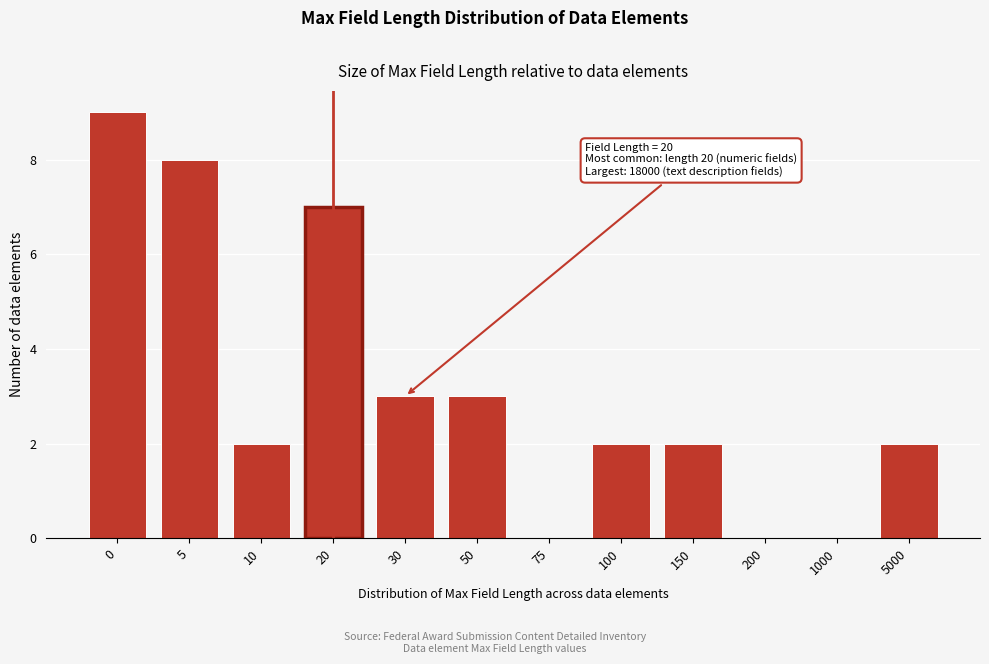

Reading left to right, list all the values displayed in this chart.

0=9	5=8	10=2	20=7	30=3	50=3	75=0	100=2	150=2	200=0	1000=0	5000=2